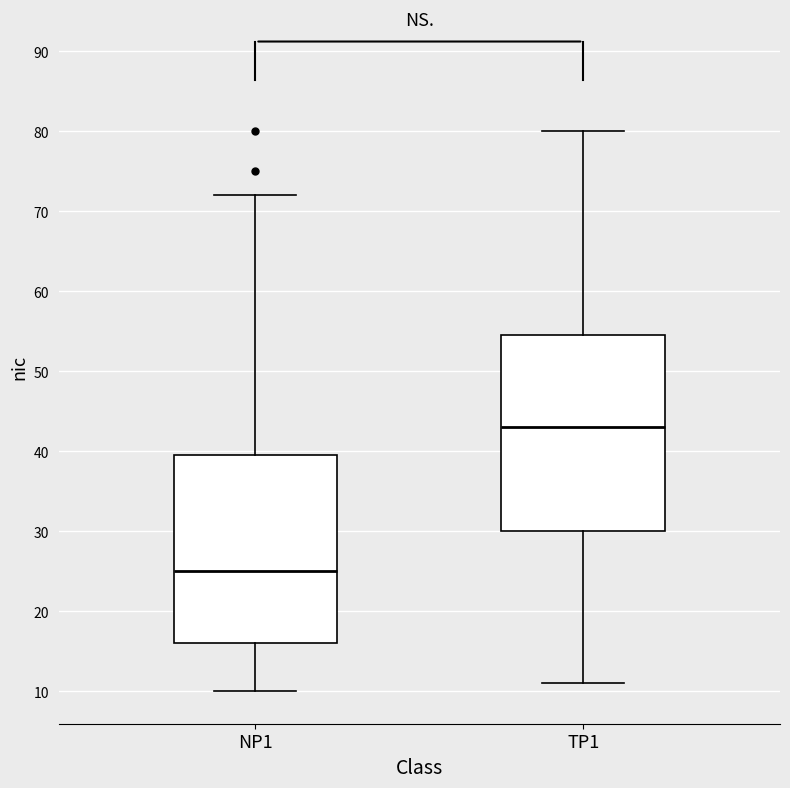

Which box has the highest median line?

TP1